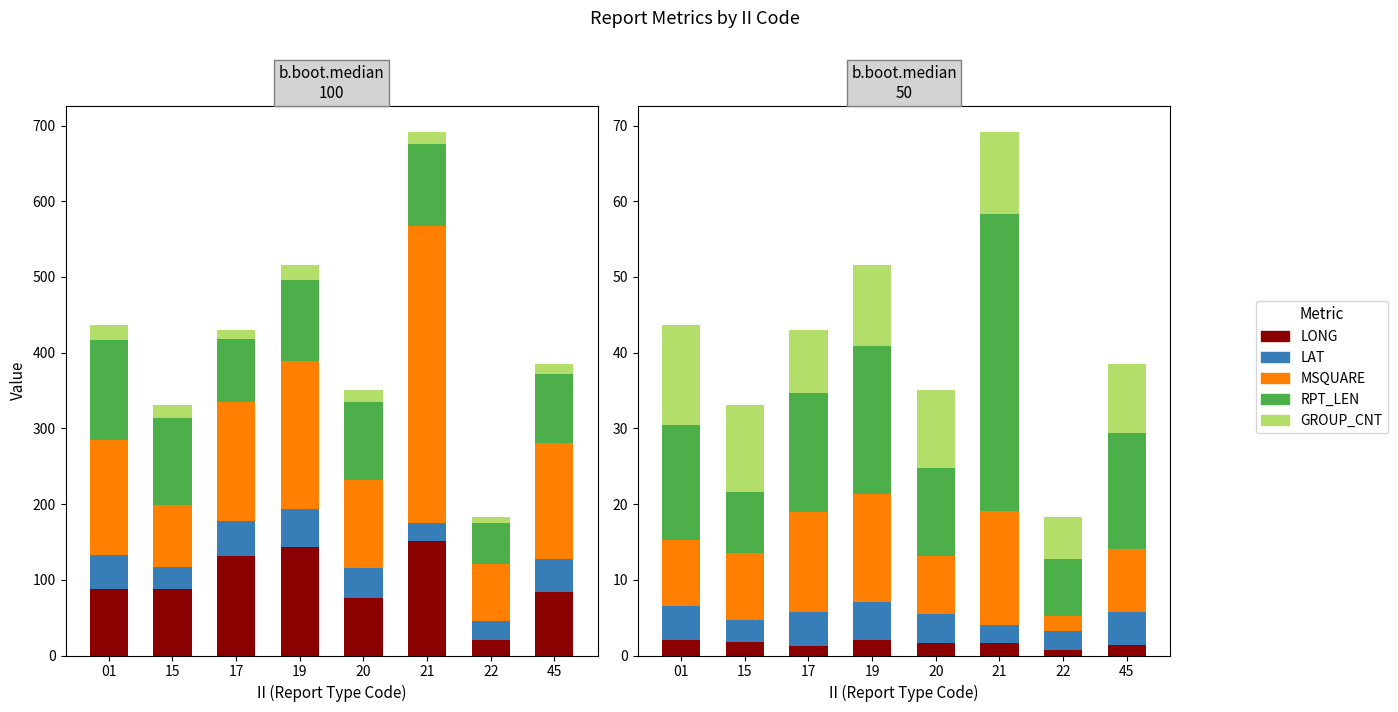

Read the LAT value at 22.

2.5